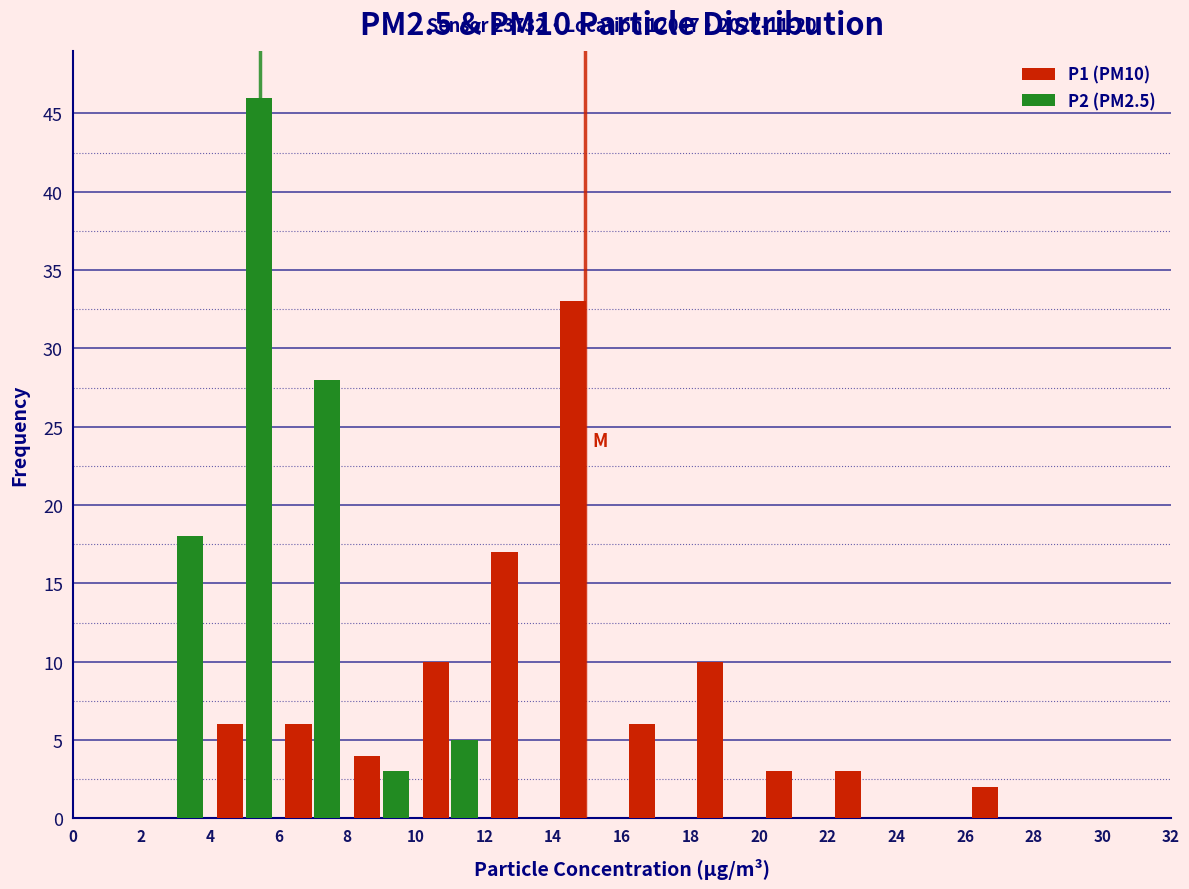

In the P2 (PM2.5) series, which range on the x-axis has the tallest bar?

4 to 6